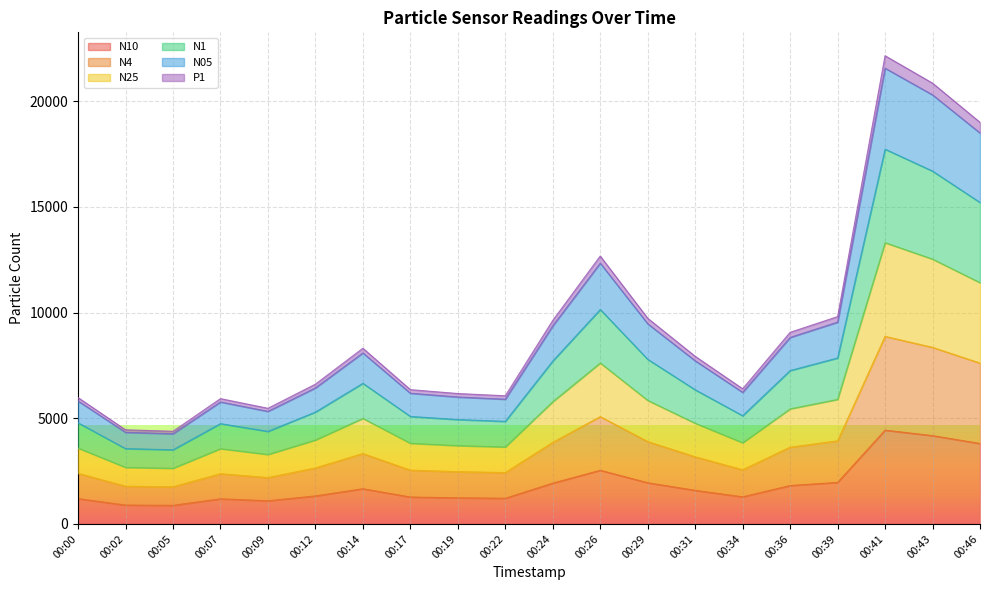

Which series changed the most between 00:00 and 00:29?

N05